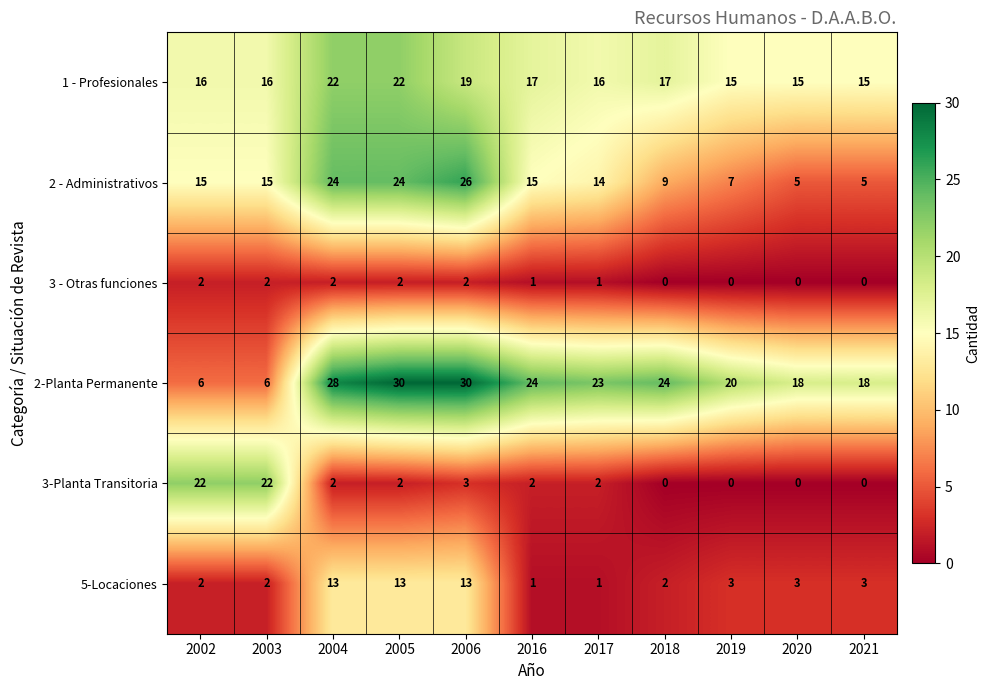

Which series changed the most between 2003 and 2017?

3-Planta Transitoria